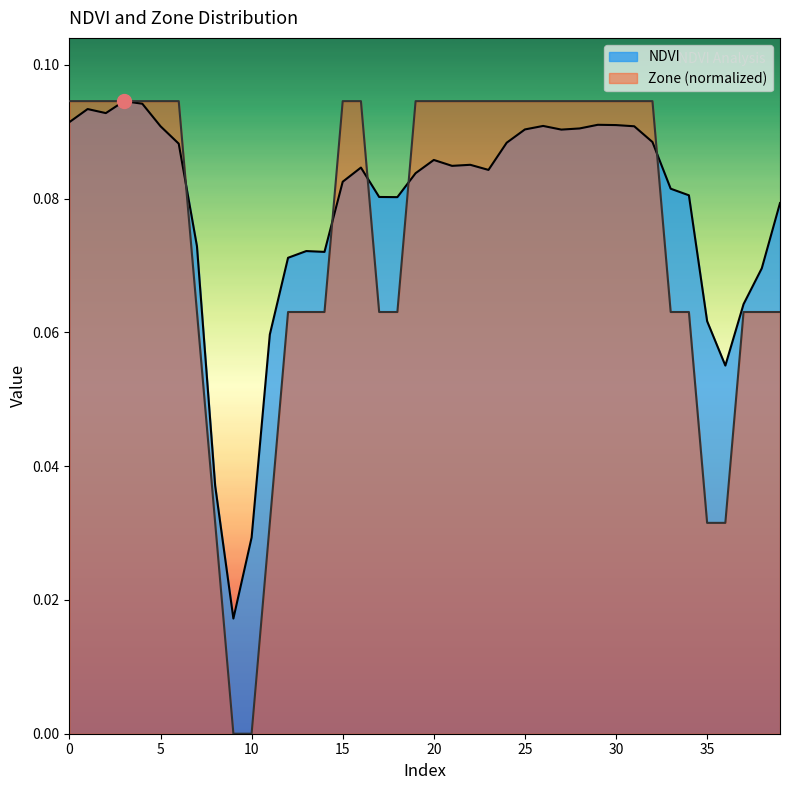

True or false: Zone has more than 0 interior local peaks.

False